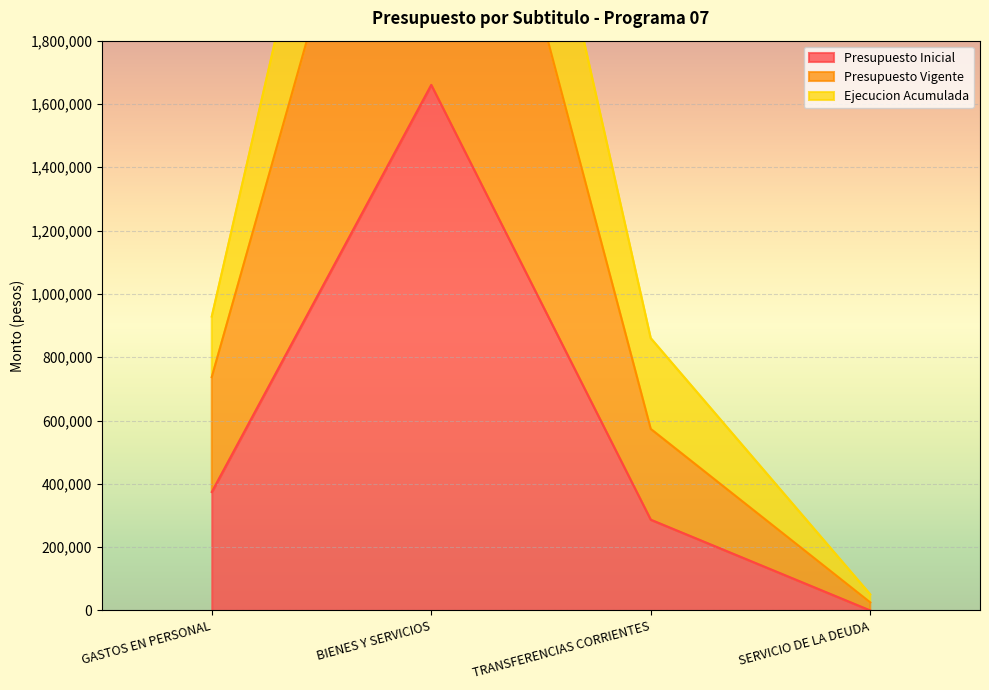

Reading left to right, transcribe all the data shown in this chart.

Presupuesto Inicial: GASTOS EN PERSONAL=374130	BIENES Y SERVICIOS=1660234	TRANSFERENCIAS CORRIENTES=286709	SERVICIO DE LA DEUDA=0
Presupuesto Vigente: GASTOS EN PERSONAL=737123	BIENES Y SERVICIOS=3190466	TRANSFERENCIAS CORRIENTES=573418	SERVICIO DE LA DEUDA=25420
Ejecucion Acumulada: GASTOS EN PERSONAL=928537	BIENES Y SERVICIOS=3943082	TRANSFERENCIAS CORRIENTES=860127	SERVICIO DE LA DEUDA=50840